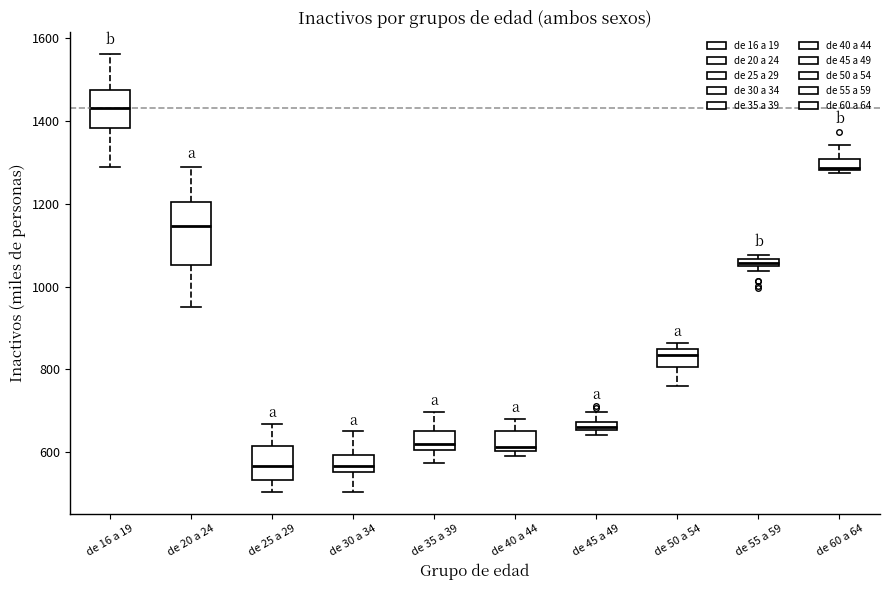

Where is the lower edge of the box for de 16 a 19 on the y-axis? The values are not printed on the chart, so give them approximately, as read against the axis.

1380